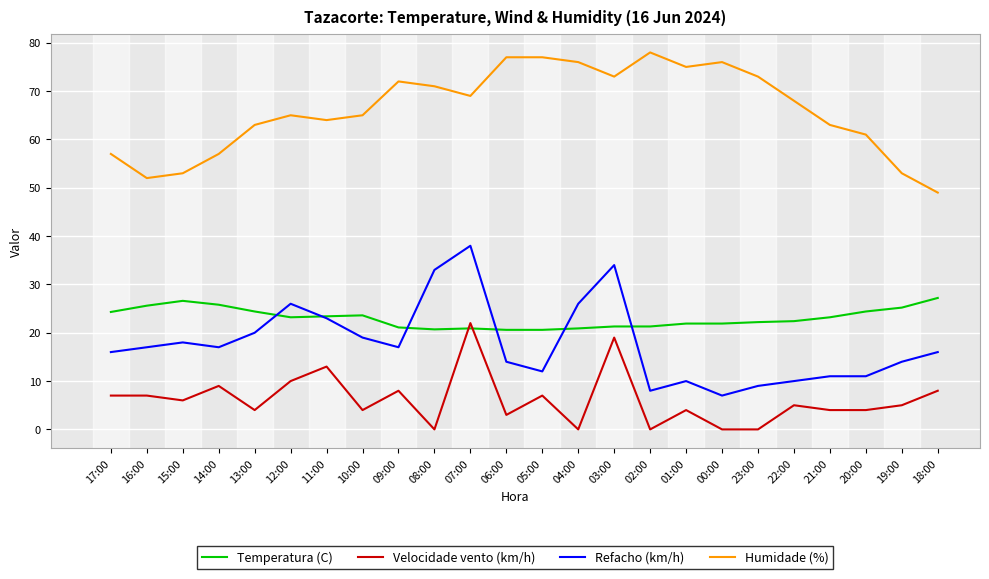

At 05:00, list the series in order from largest to smallest.

Humidade (%), Temperatura (C), Refacho (km/h), Velocidade vento (km/h)